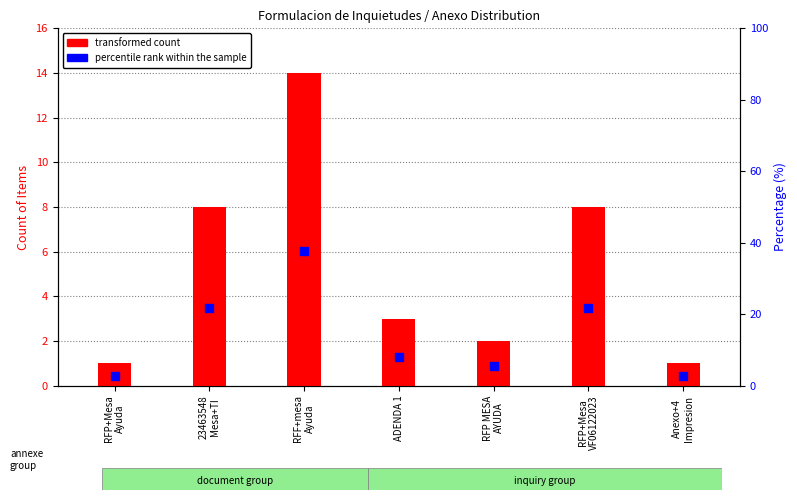

Which series contains the lowest Y value?

transformed count